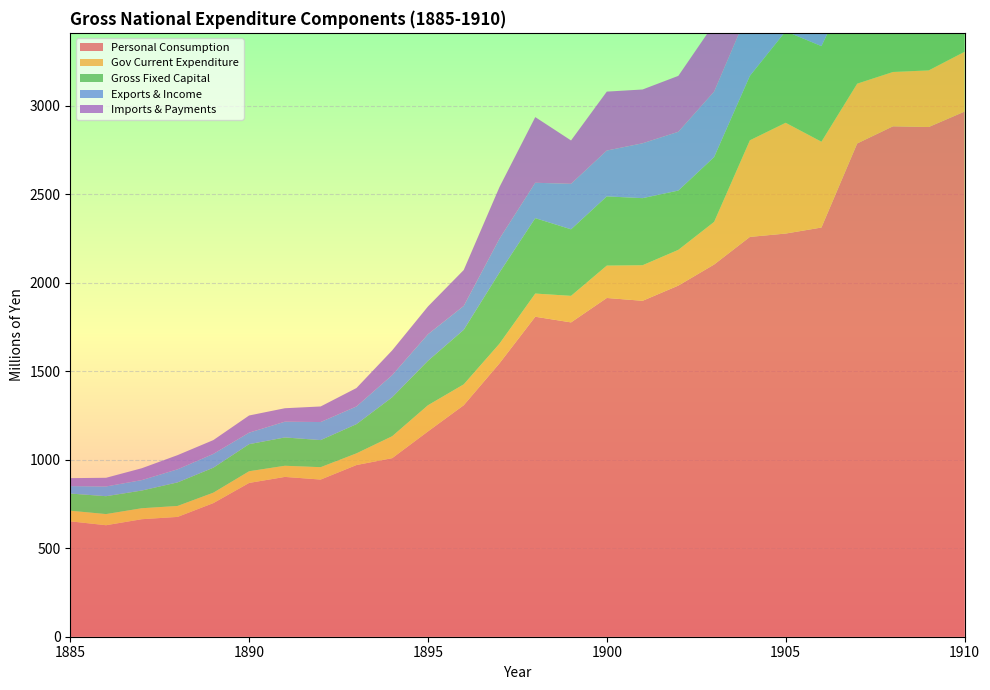

Reading right to left, list all the values displayed in this chart.

Personal Consumption: 1910=2967	1909=2880	1908=2884	1907=2787	1906=2312	1905=2278	1904=2259	1903=2103	1902=1984	1901=1898	1900=1914	1899=1776	1898=1808	1897=1545	1896=1308	1895=1160	1894=1009	1893=970	1892=888	1891=903	1890=869	1889=755	1888=677	1887=664	1886=630	1885=652
Gov Current Expenditure: 1910=338	1909=320	1908=307	1907=338	1906=485	1905=626	1904=546	1903=241	1902=202	1901=201	1900=183	1899=150	1898=131	1897=111	1896=118	1895=148	1894=124	1893=66	1892=70	1891=63	1890=66	1889=59	1888=62	1887=62	1886=63	1885=60
Gross Fixed Capital: 1910=689	1909=597	1908=663	1907=634	1906=540	1905=517	1904=364	1903=366	1902=335	1901=379	1900=391	1899=376	1898=426	1897=402	1896=308	1895=251	1894=220	1893=165	1892=153	1891=160	1890=153	1889=141	1888=133	1887=100	1886=101	1885=97
Exports & Income: 1910=587	1909=539	1908=506	1907=617	1906=540	1905=401	1904=383	1903=370	1902=332	1901=310	1900=259	1899=257	1898=200	1897=191	1896=135	1895=150	1894=125	1893=100	1892=102	1891=89	1890=65	1889=78	1888=74	1887=59	1886=55	1885=42
Imports & Payments: 1910=656	1909=556	1908=594	1907=633	1906=575	1905=738	1904=524	1903=384	1902=316	1901=304	1900=333	1899=245	1898=371	1897=292	1896=203	1895=157	1894=140	1893=104	1892=88	1891=76	1890=97	1889=78	1888=80	1887=67	1886=49	1885=45